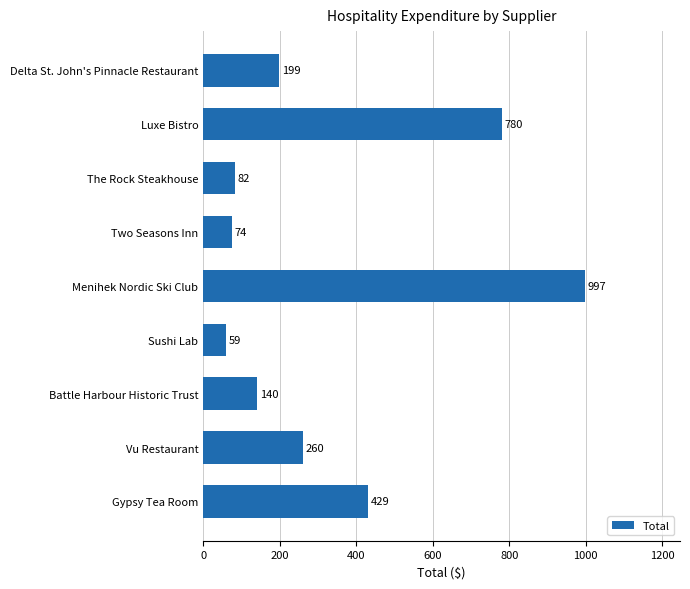

List the labels in order of value, largest first.

Menihek Nordic Ski Club, Luxe Bistro, Gypsy Tea Room, Vu Restaurant, Delta St. John's Pinnacle Restaurant, Battle Harbour Historic Trust, The Rock Steakhouse, Two Seasons Inn, Sushi Lab